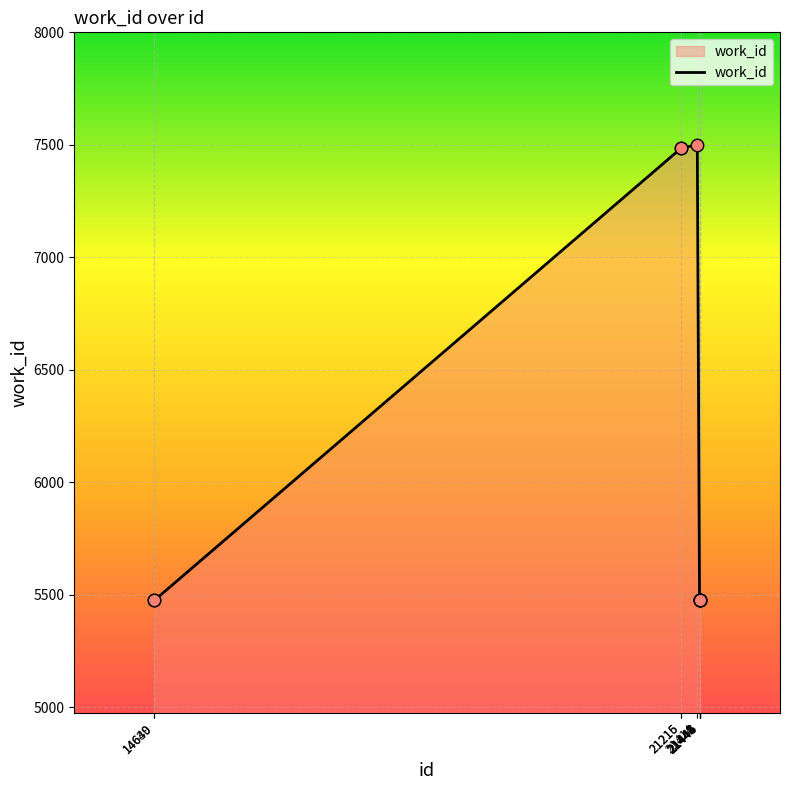

What is the ratio of the value at 21444 to the value at 14639?

1.0